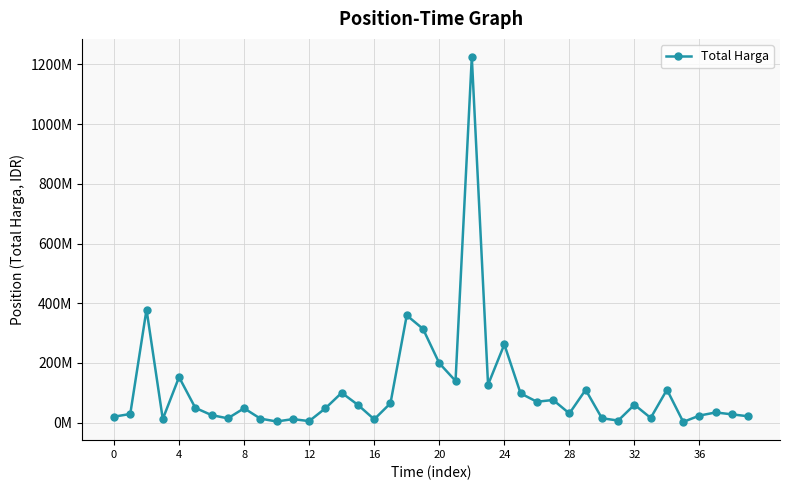

Does the chart have visible grid lines?

Yes